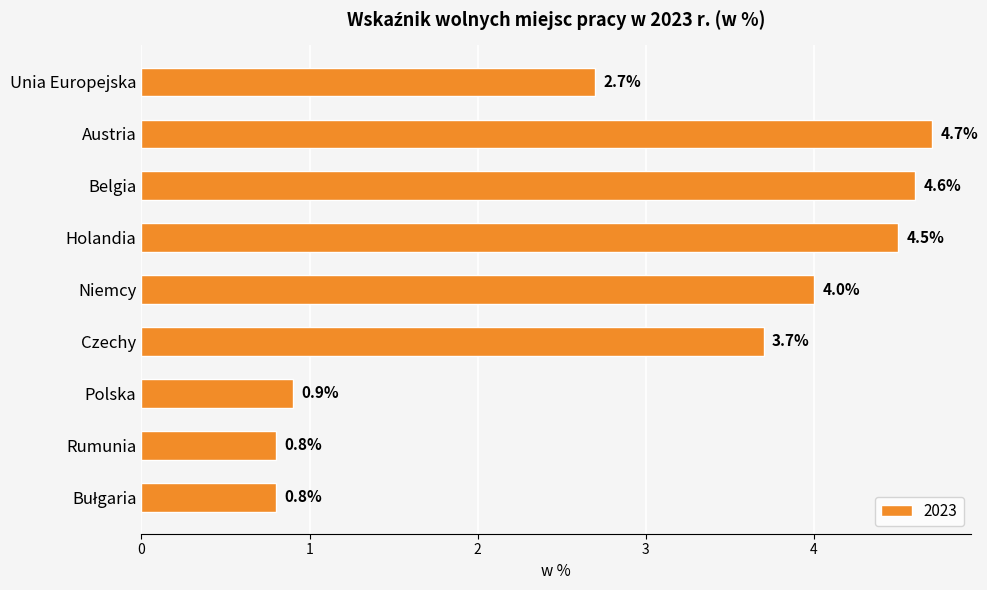

Between Czechy and Polska, which is larger?

Czechy